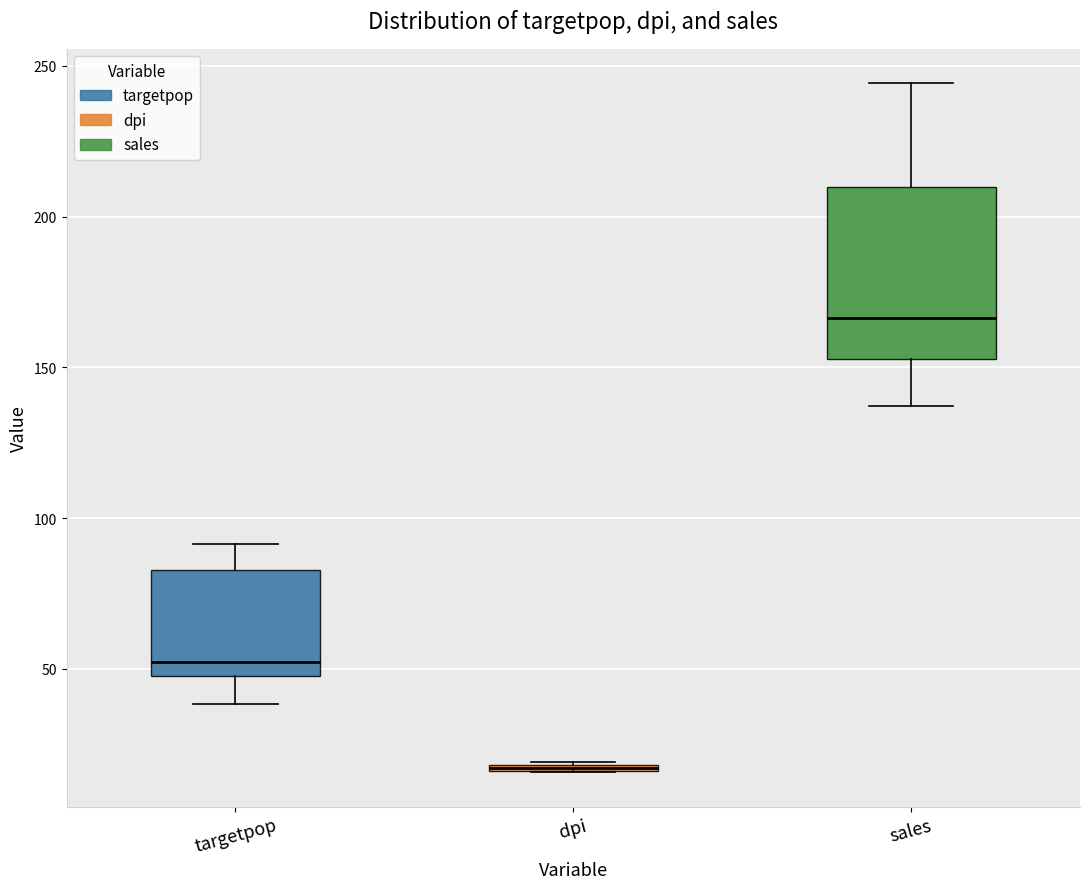

Which box is the tallest, from its lower edge to its upper edge?

sales